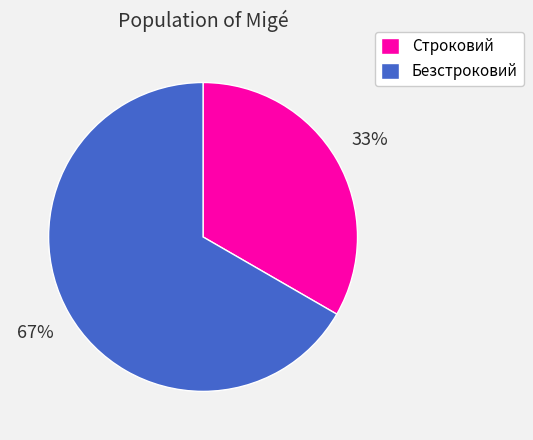

How many slices are in this pie chart?

2